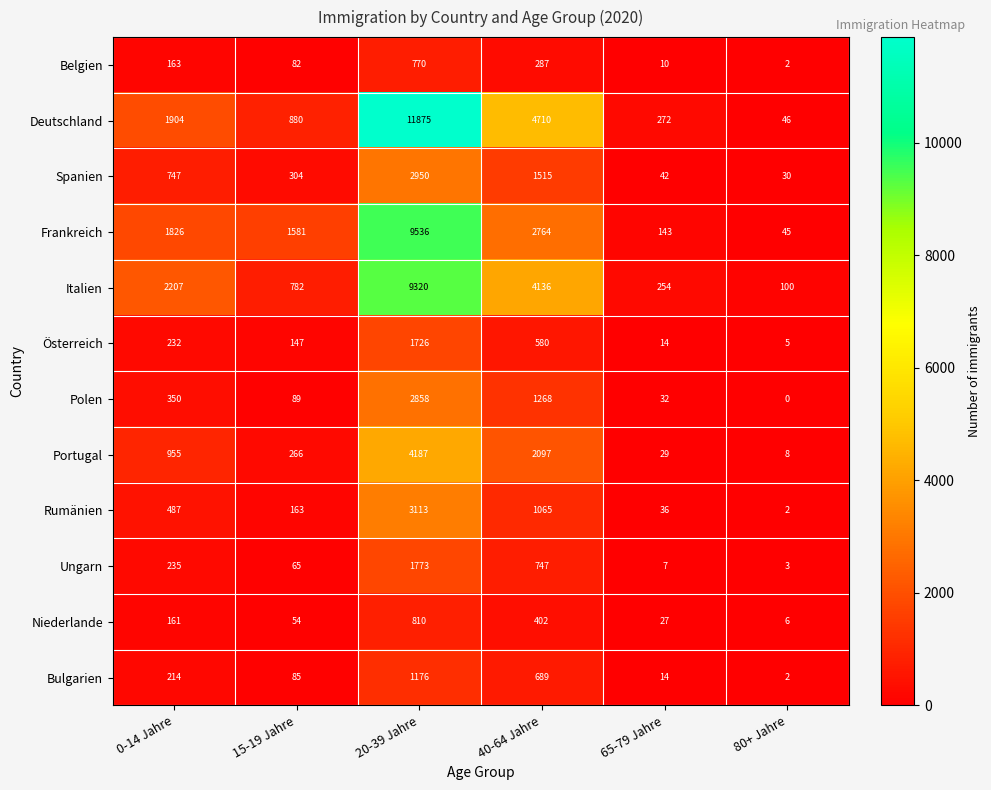

At how many categories does at least one series exceed 5677?

1